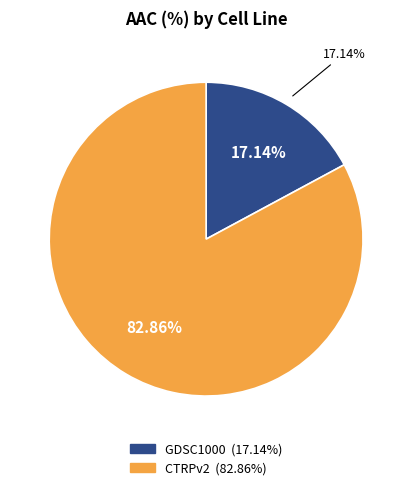

Does CTRPv2 represent more than half of the total?

Yes